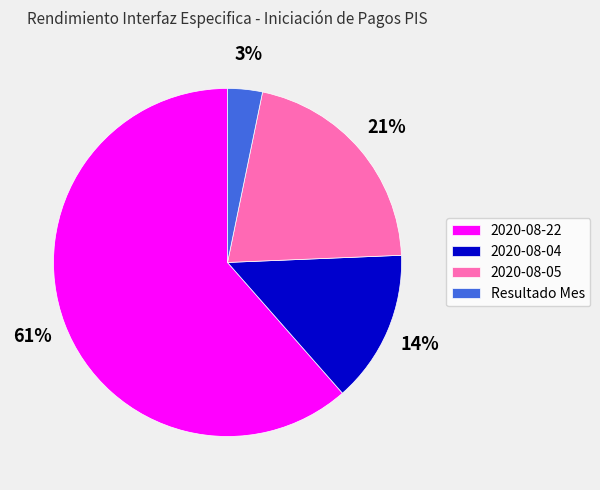

Approximately how many times larger is the value at 2020-08-22 compared to 2020-08-05?

2.9